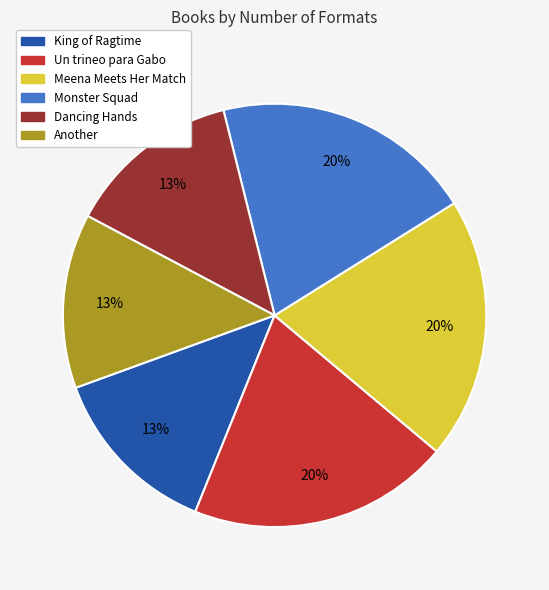

To the nearest percent, what is the average slice percentage?

17%